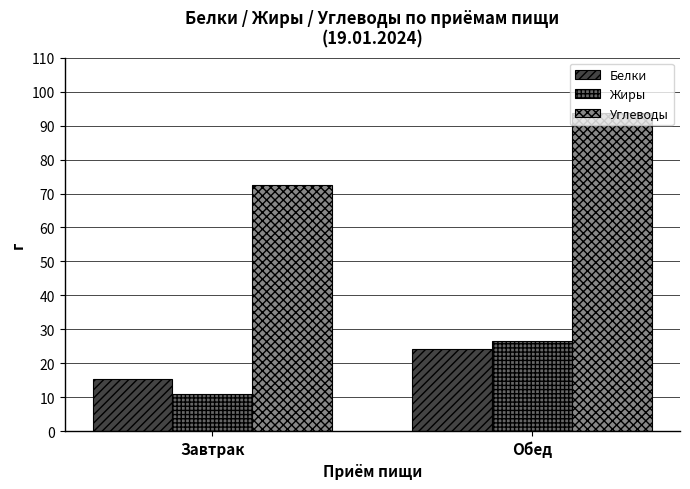

At which category is the sum across all series the highest?

Обед